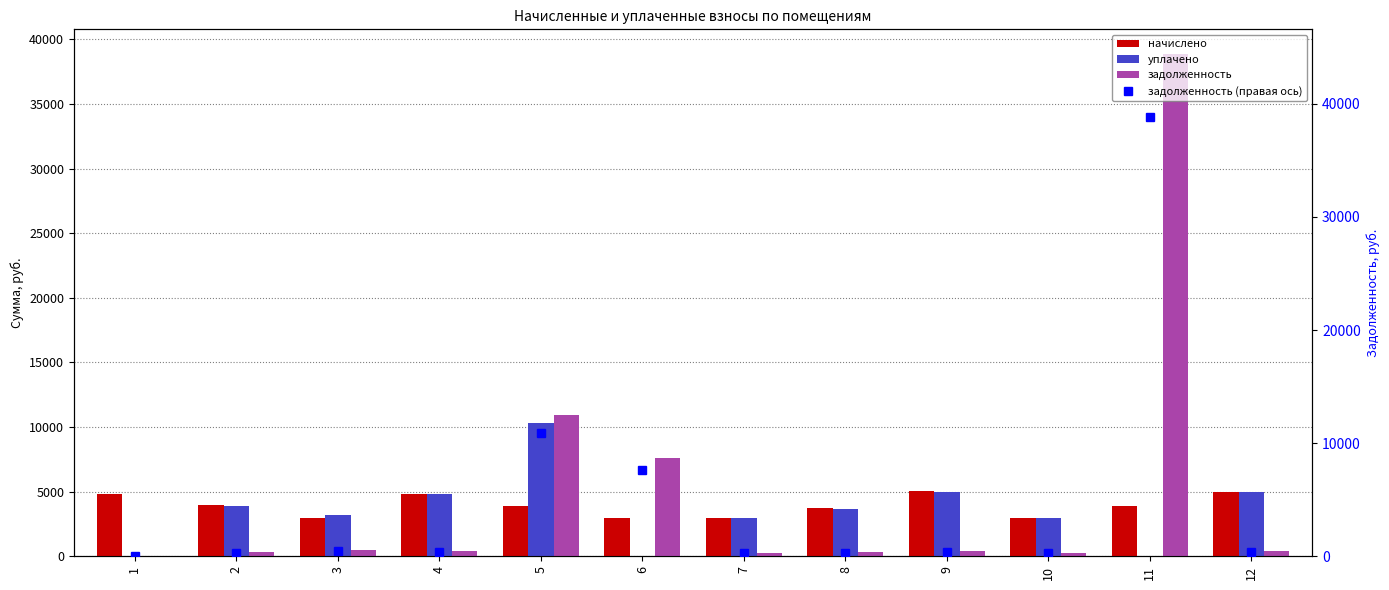

True or false: задолженность has a value of 139.8 at 10.

False